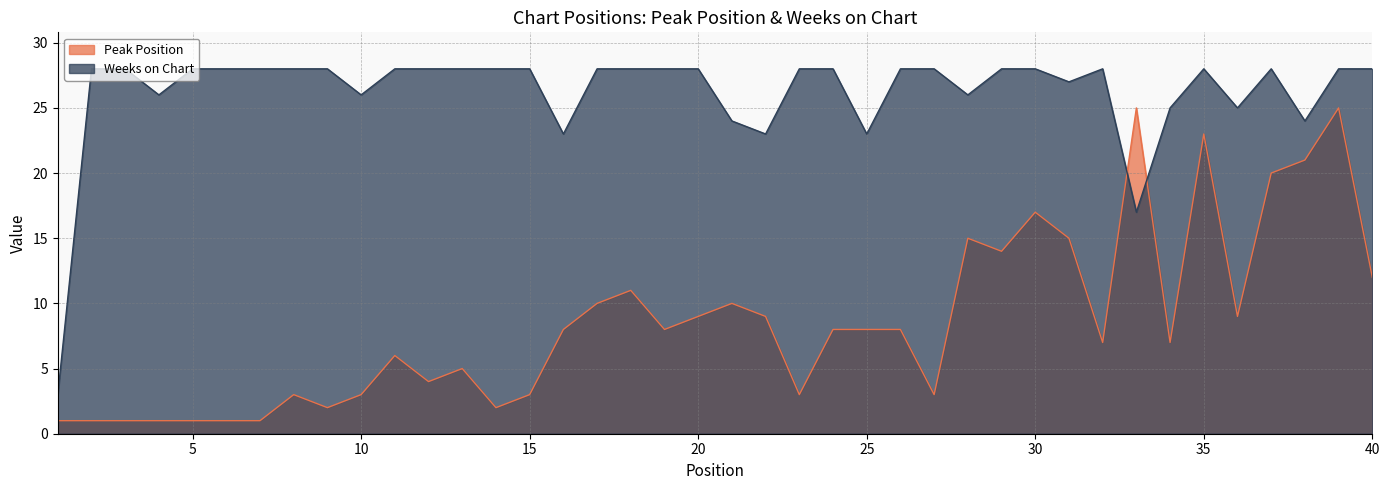

Count the number of data series in this chart.

2